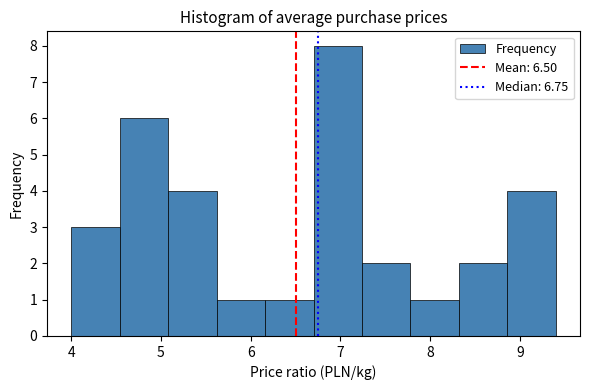

Which range on the x-axis has the tallest bar?

6.70 to 7.24